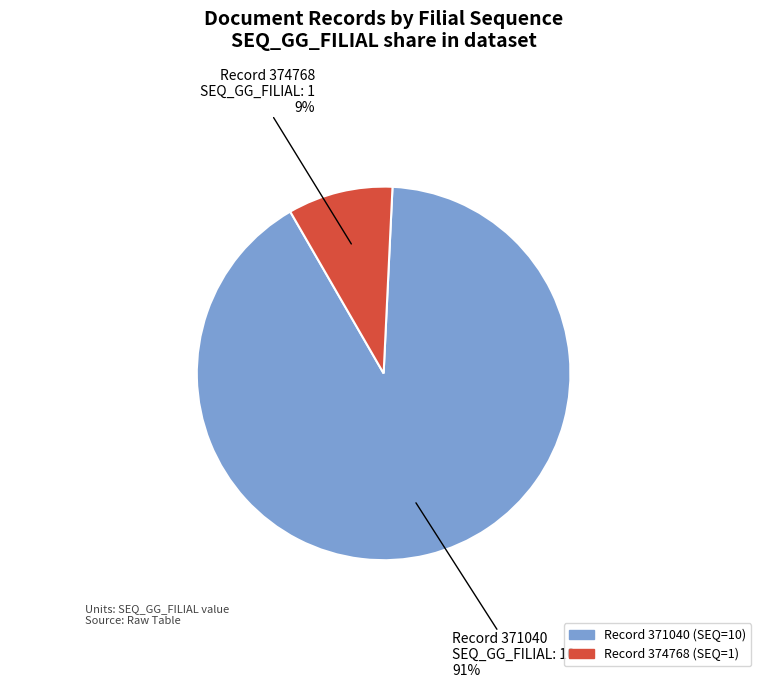

To the nearest percent, what is the difference between the largest and smallest slice percentages?

82%